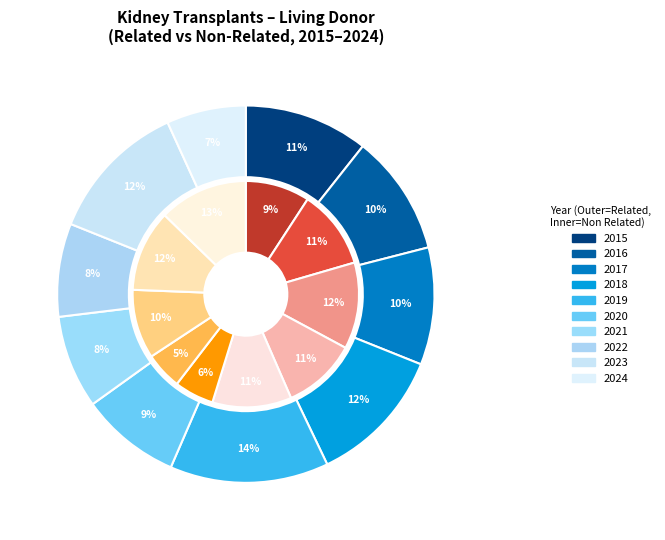

Count the number of slices in the pie.

10